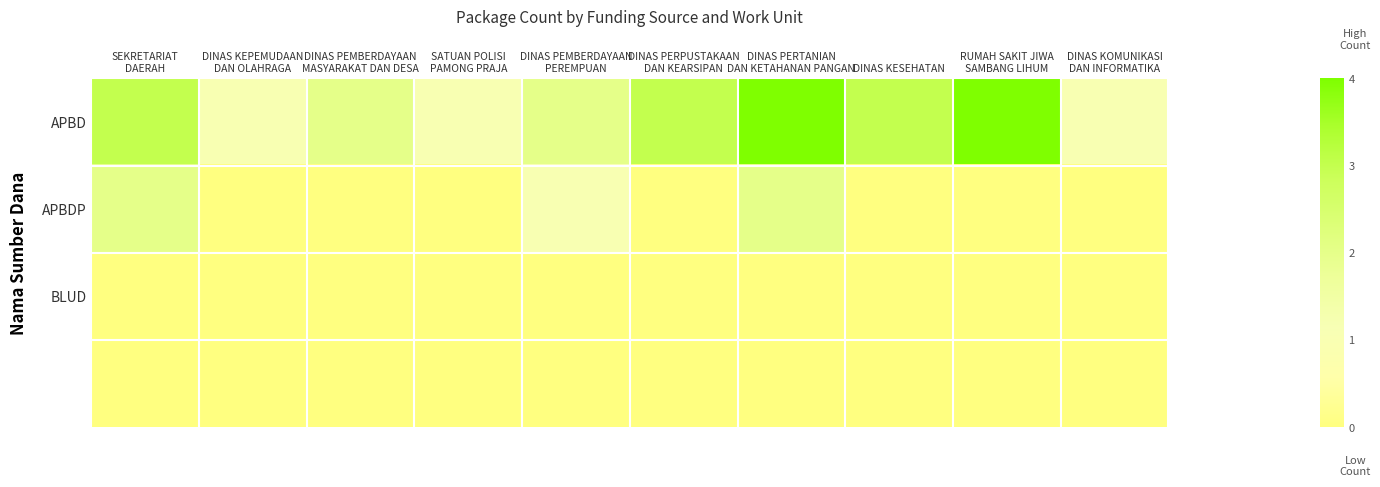

Between DINAS PEMBERDAYAAN
MASYARAKAT DAN DESA and RUMAH SAKIT JIWA
SAMBANG LIHUM, which is larger?

RUMAH SAKIT JIWA
SAMBANG LIHUM